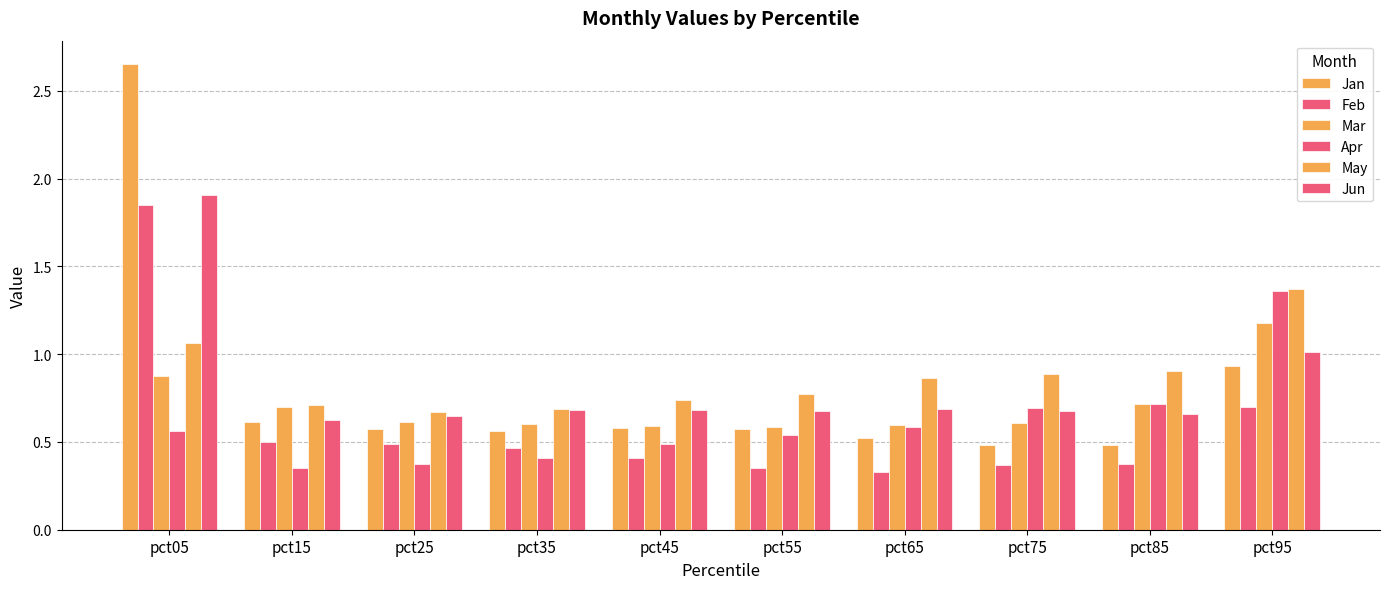

How many categories are shown in the chart?

10